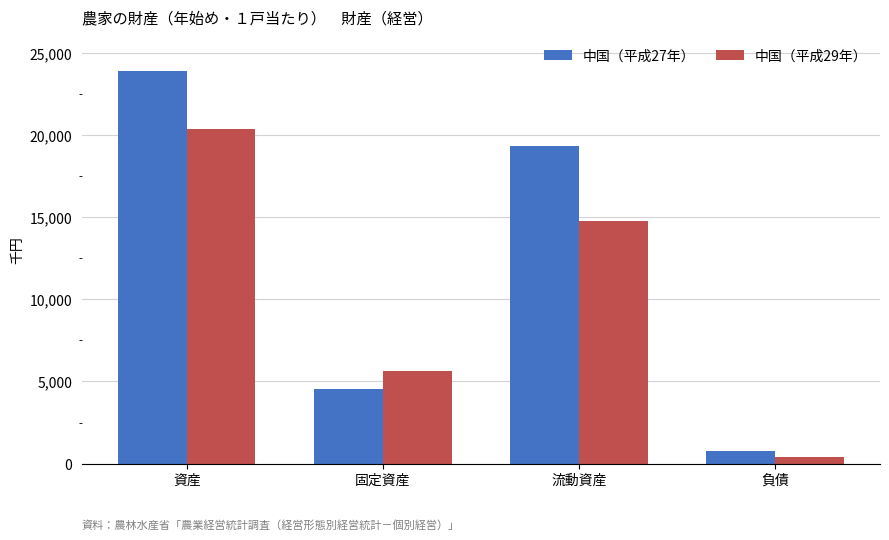

Where does the 中国（平成29年） series first go above 14760?

資産